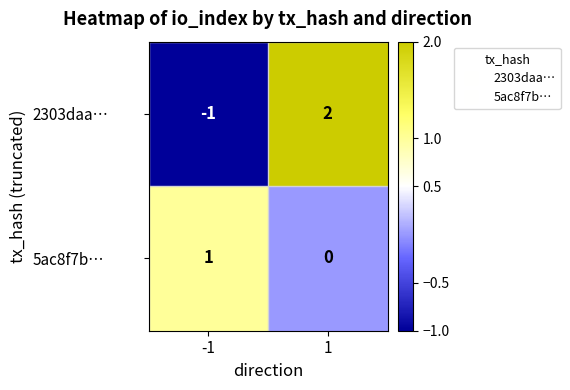

Is the value of 2303daa… at -1 greater than the value of 5ac8f7b… at -1?

No